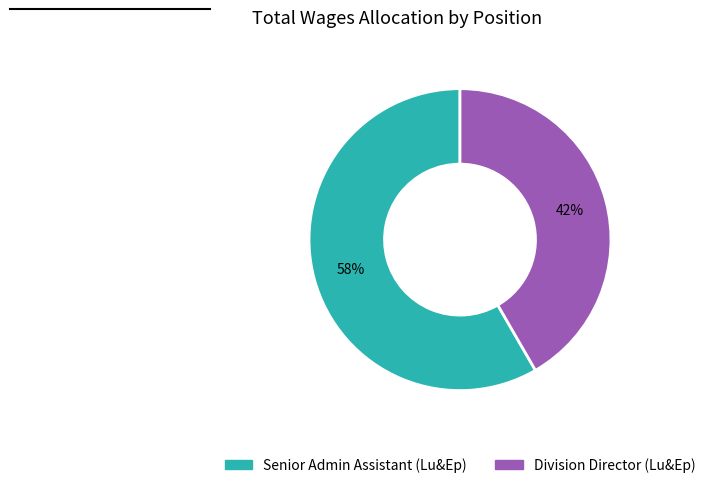

Count the number of slices in the pie.

2